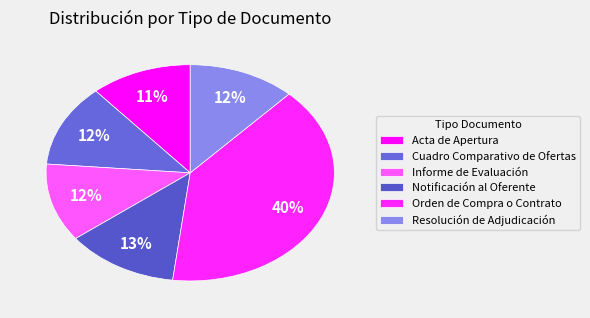

Approximately how many times larger is the value at Acta de Apertura compared to Orden de Compra o Contrato?

0.3